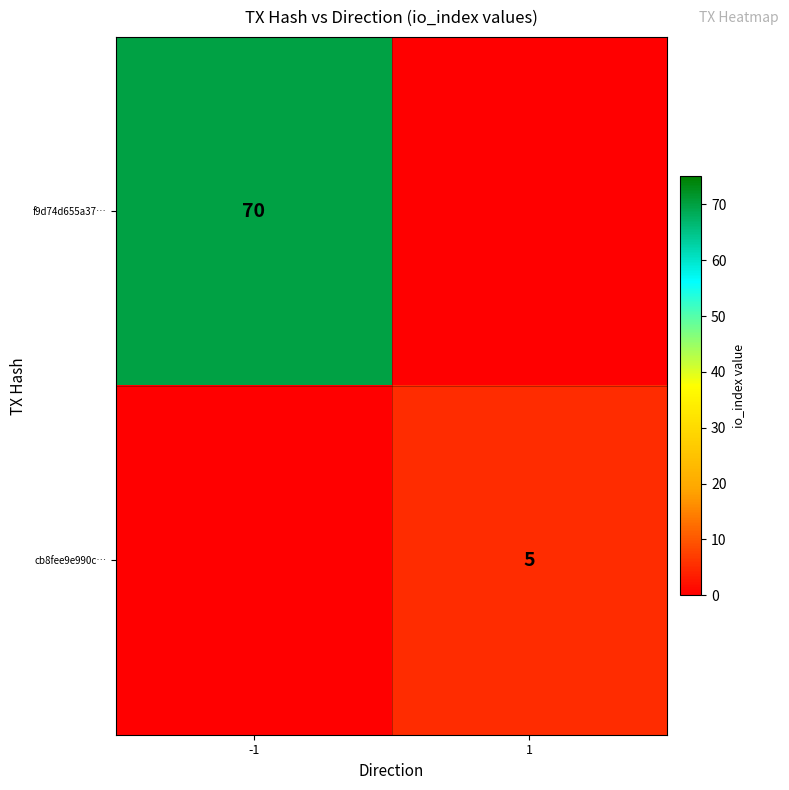

How many data points does each series have?

2